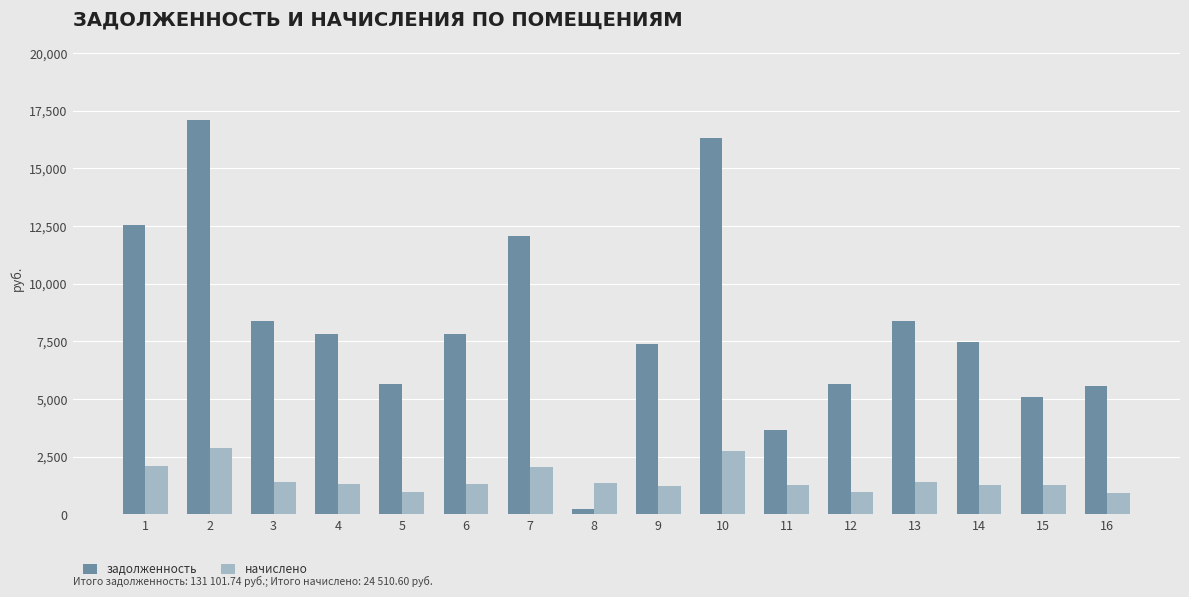

Is the value of задолженность at 10 greater than the value of начислено at 15?

Yes